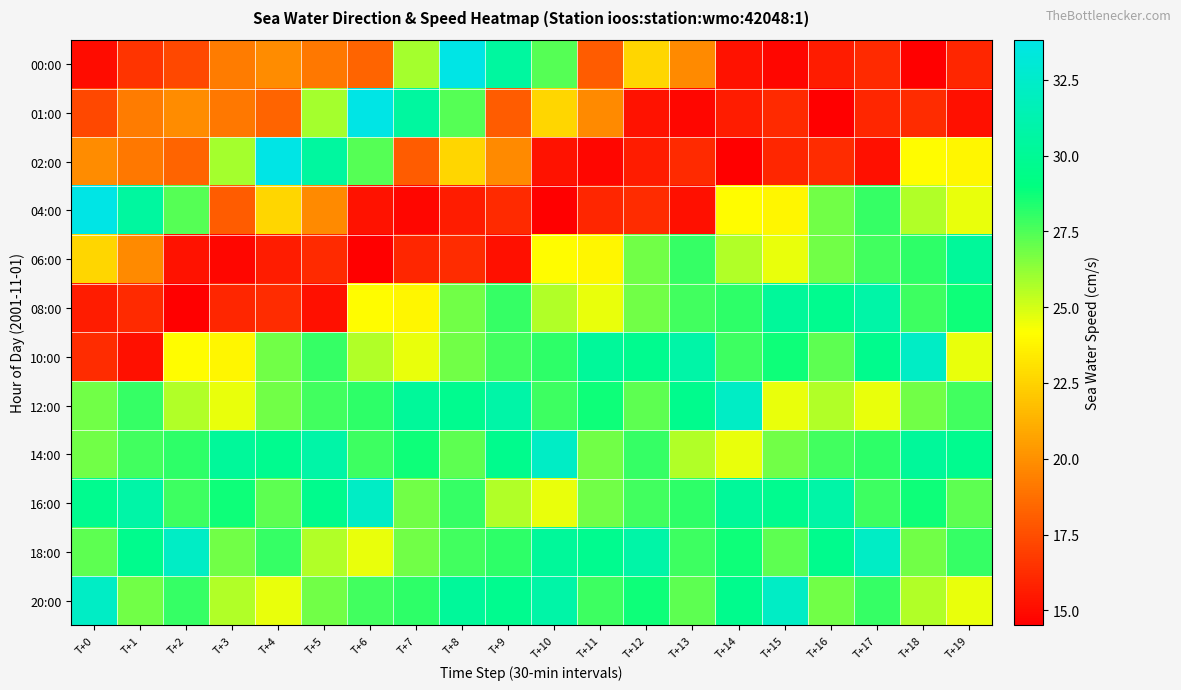

At which category does the chart reach its minimum across all series?

T+18